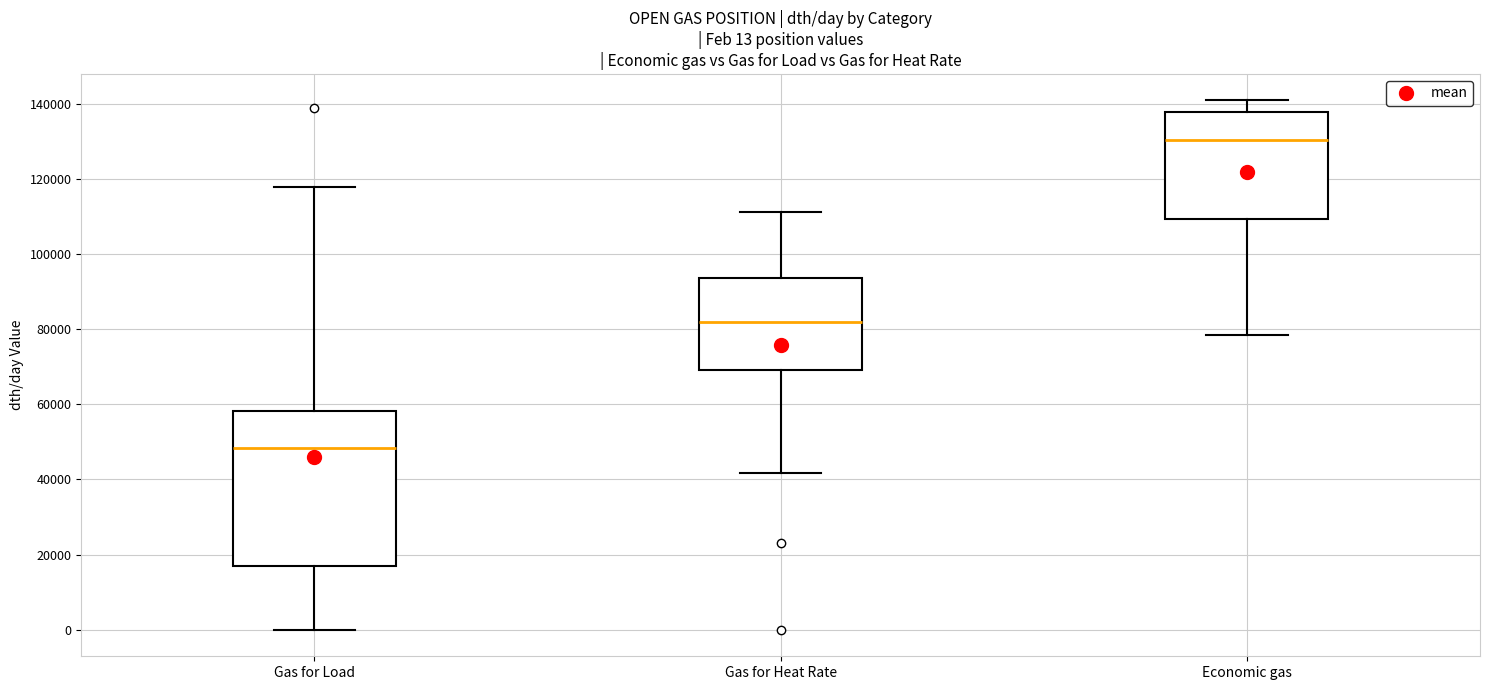

Which box's median line is the lowest?

Gas for Load